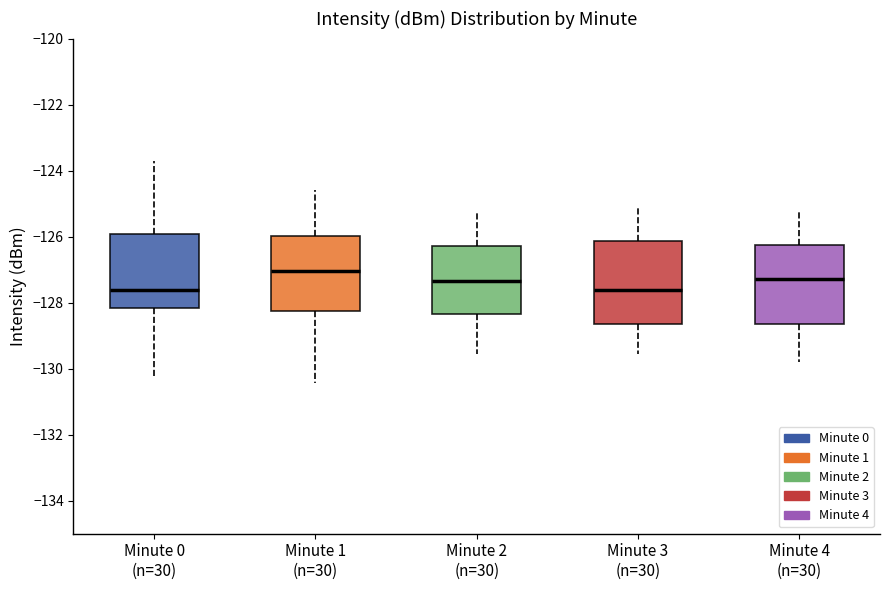

Where is the upper edge of the box for Minute 3 (n=30) on the y-axis? The values are not printed on the chart, so give them approximately, as read against the axis.

-126.2